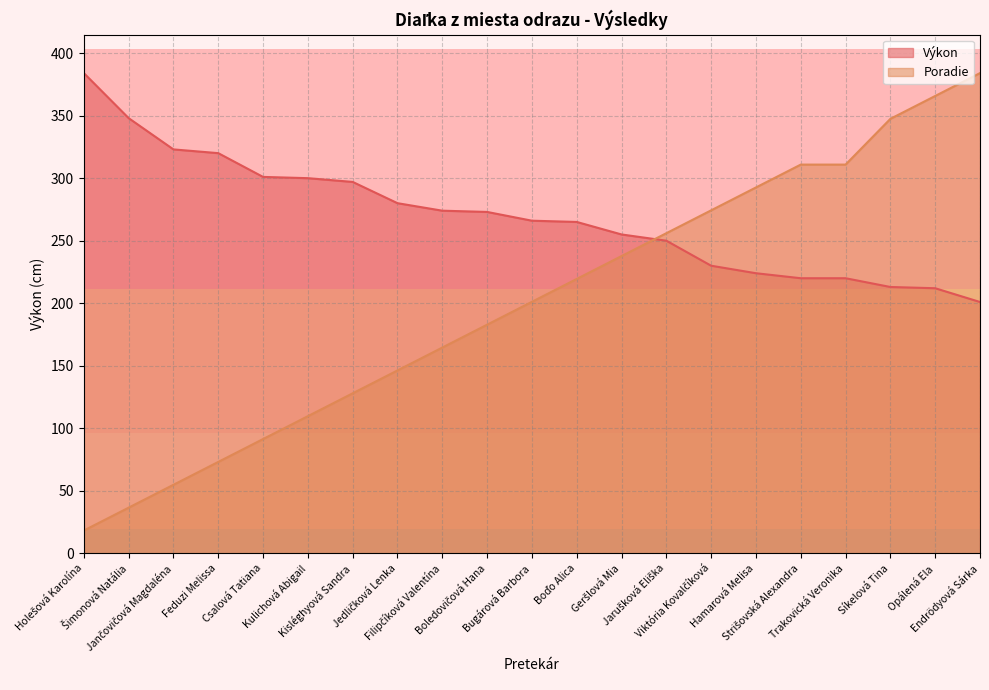

What is the total value across all series at Boďo Alica?

484.4